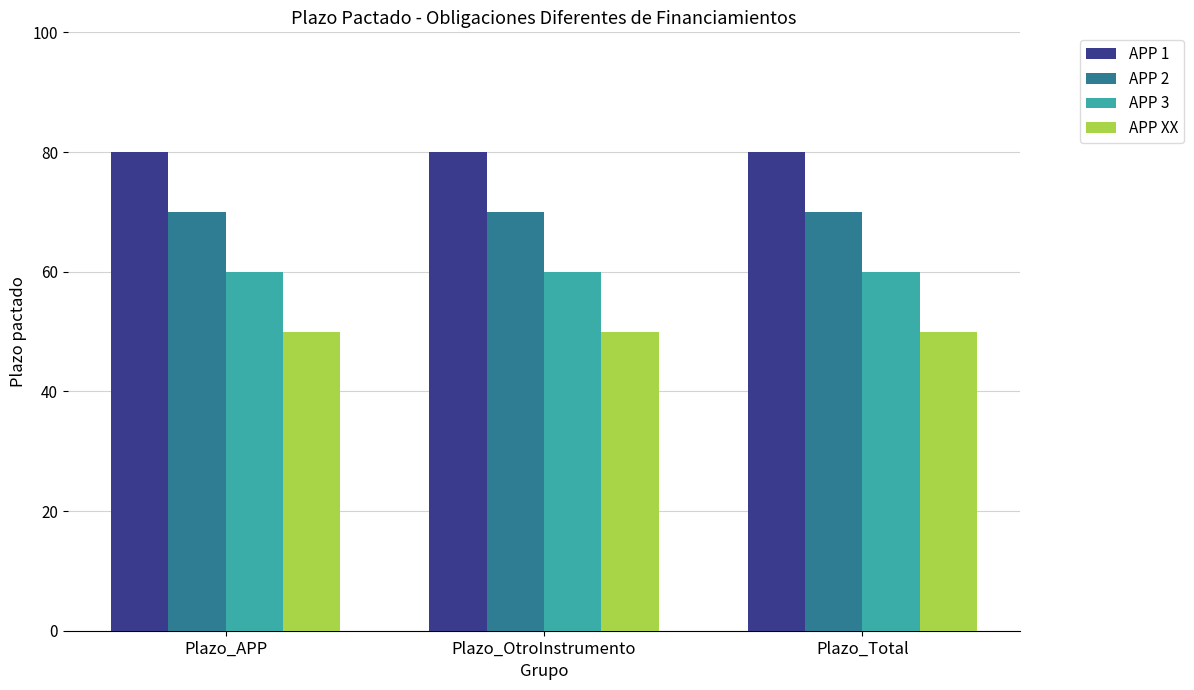

What is the smallest value displayed?

50